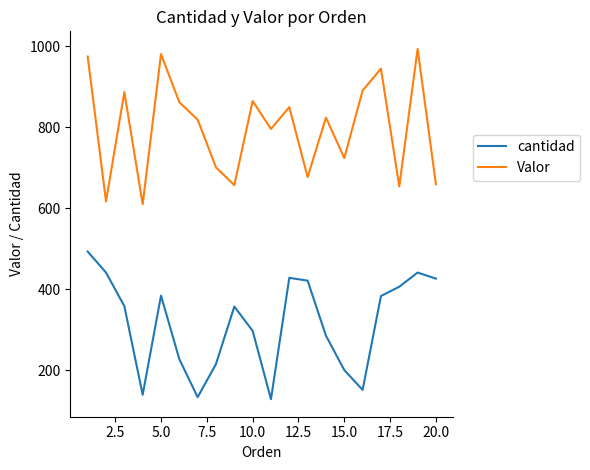

What is the highest value of the cantidad series?

493